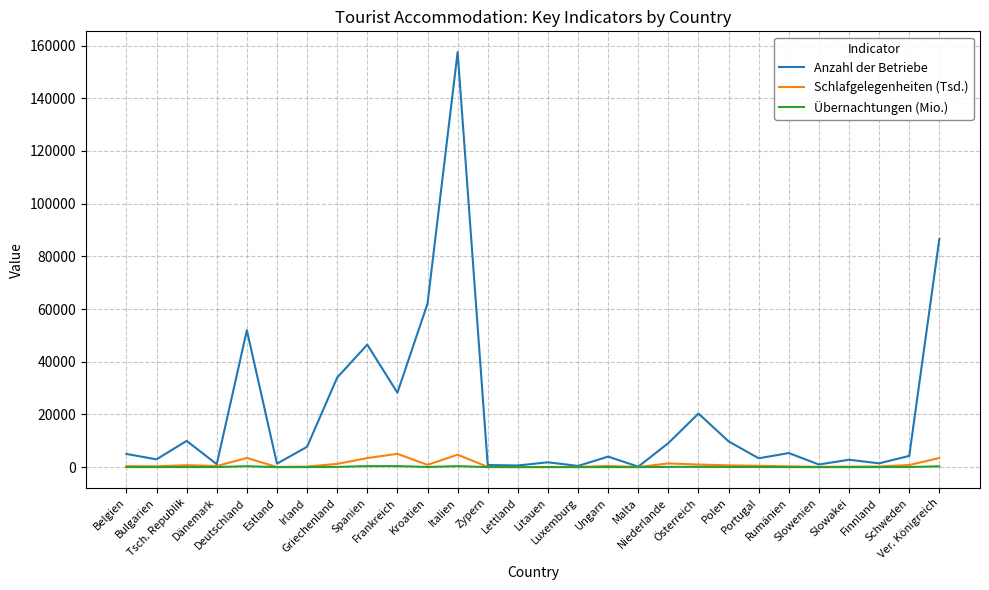

What is the maximum value for Schlafgelegenheiten (Tsd.)?

5049.7